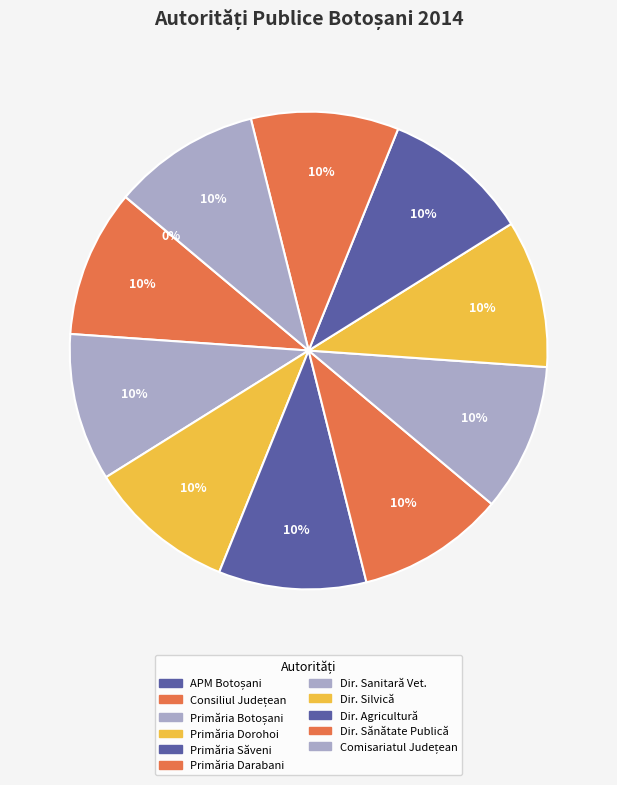

Is there a majority slice in this chart?

No